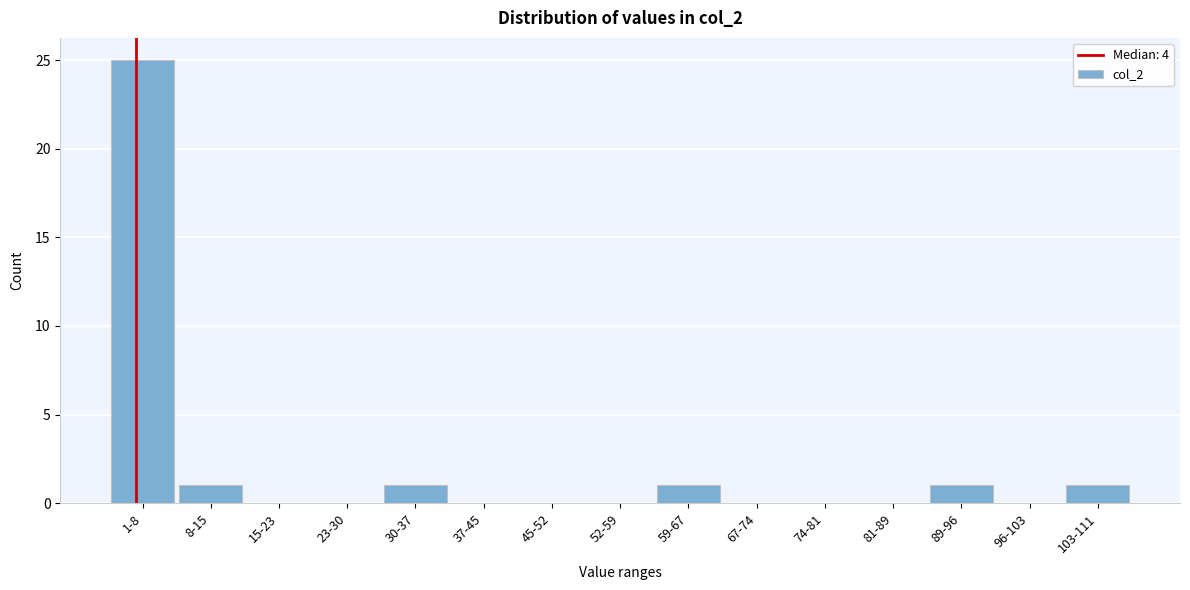

Reading left to right, transcribe all the data shown in this chart.

1-8=25	8-15=1	15-23=0	23-30=0	30-37=1	37-45=0	45-52=0	52-59=0	59-67=1	67-74=0	74-81=0	81-89=0	89-96=1	96-103=0	103-111=1